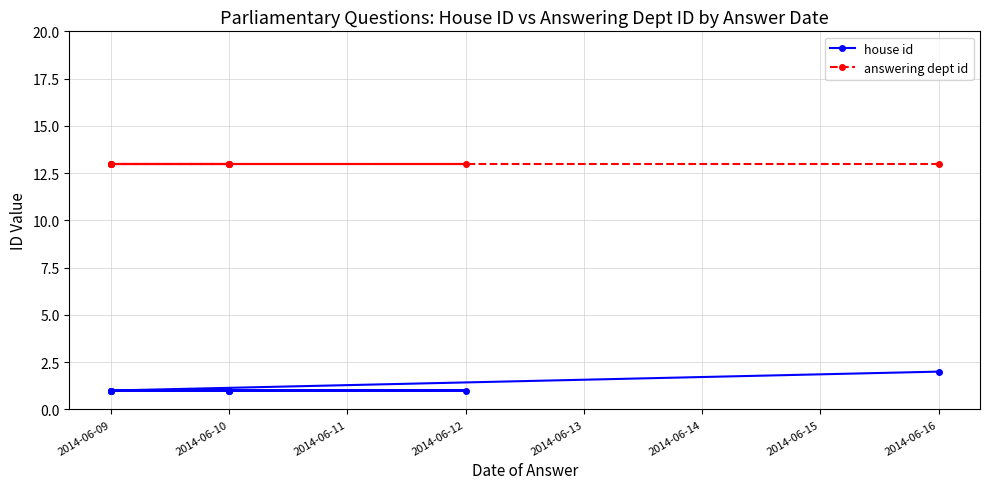

At how many categories does at least one series exceed 9?

10